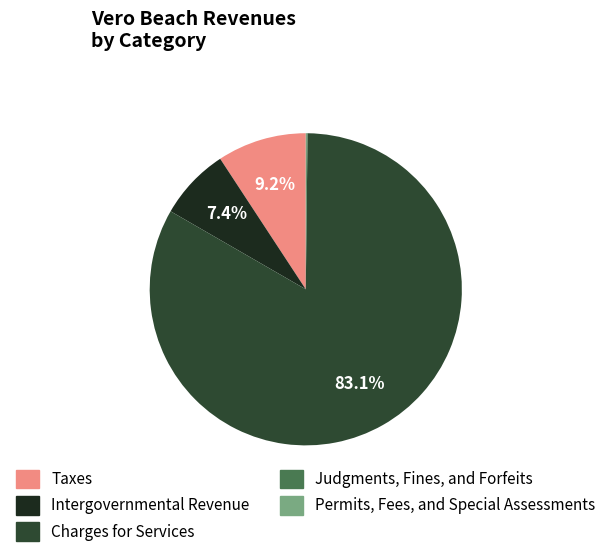

To the nearest percent, what is the average slice percentage?

20%